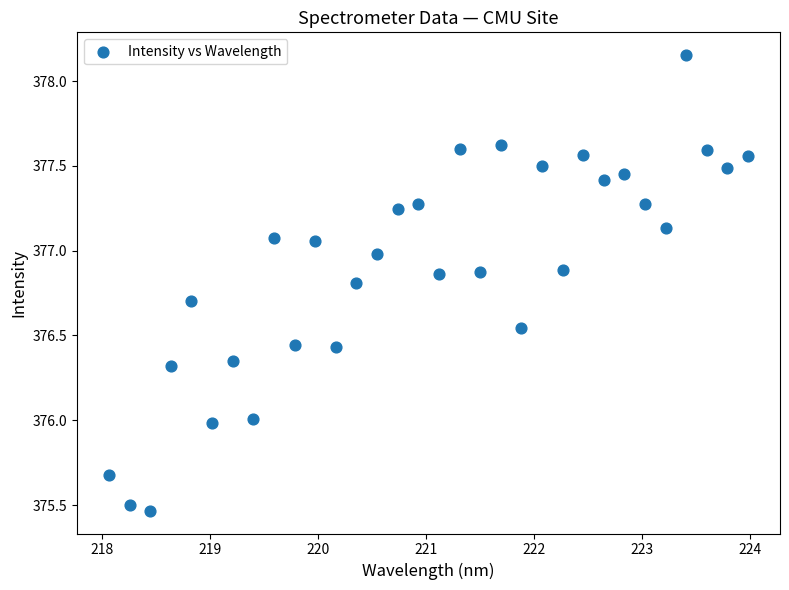

What is the range of Y values (max minus min)?

2.7